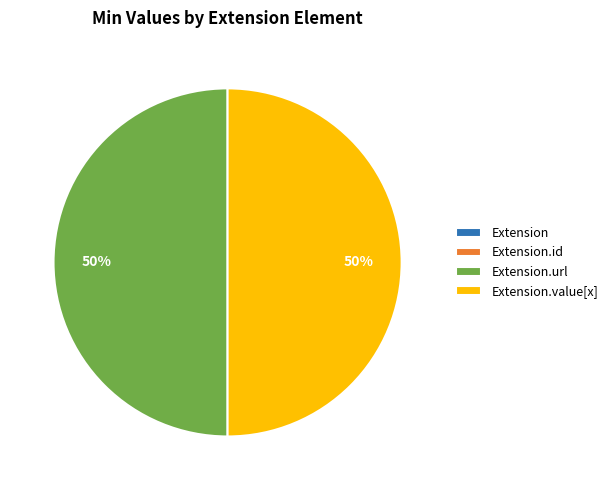

To the nearest percent, what is the difference between the largest and smallest slice percentages?

50%